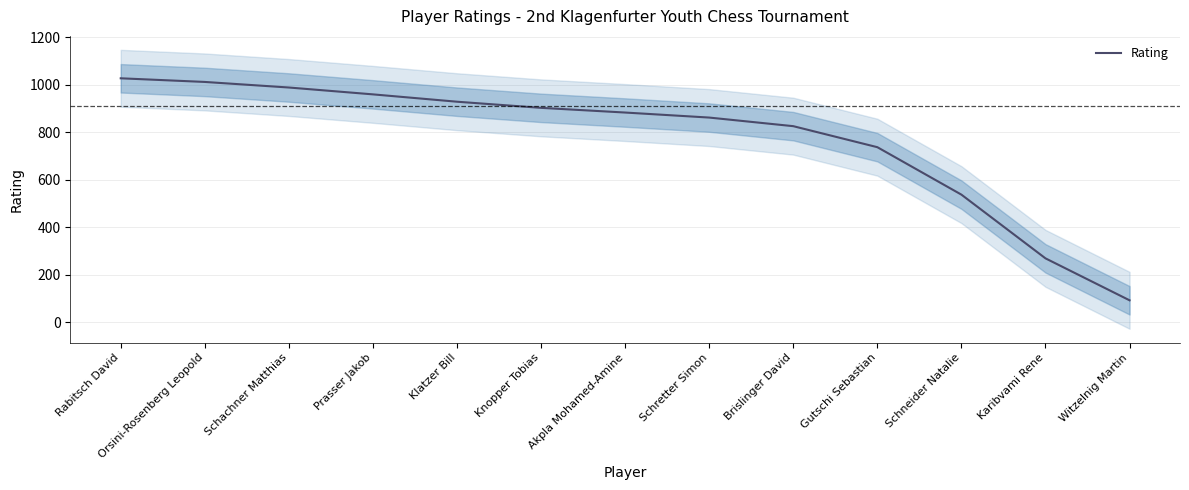

True or false: there are more than 1 points higher than both neighbors.

False